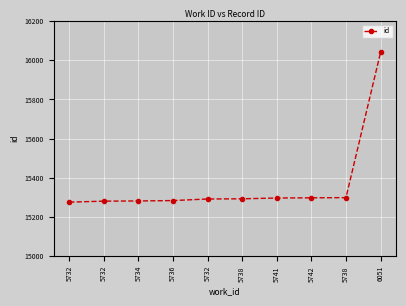

Is this an area chart (filled region under the line)?

No